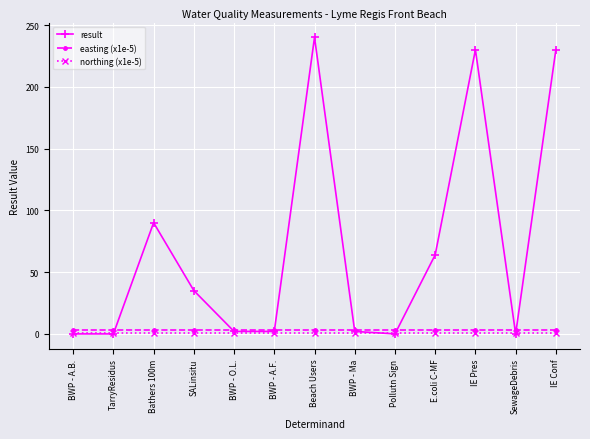

Reading right to left, what are all the values shown in this chart?

result: 230.0	0.0	230.0	64.0	0.0	2.0	240.0	2.0	2.0	35.1	90.0	0.0	0.0
easting (x1e-5): 3.3	3.3	3.3	3.3	3.3	3.3	3.3	3.3	3.3	3.3	3.3	3.3	3.3
northing (x1e-5): 0.9	0.9	0.9	0.9	0.9	0.9	0.9	0.9	0.9	0.9	0.9	0.9	0.9